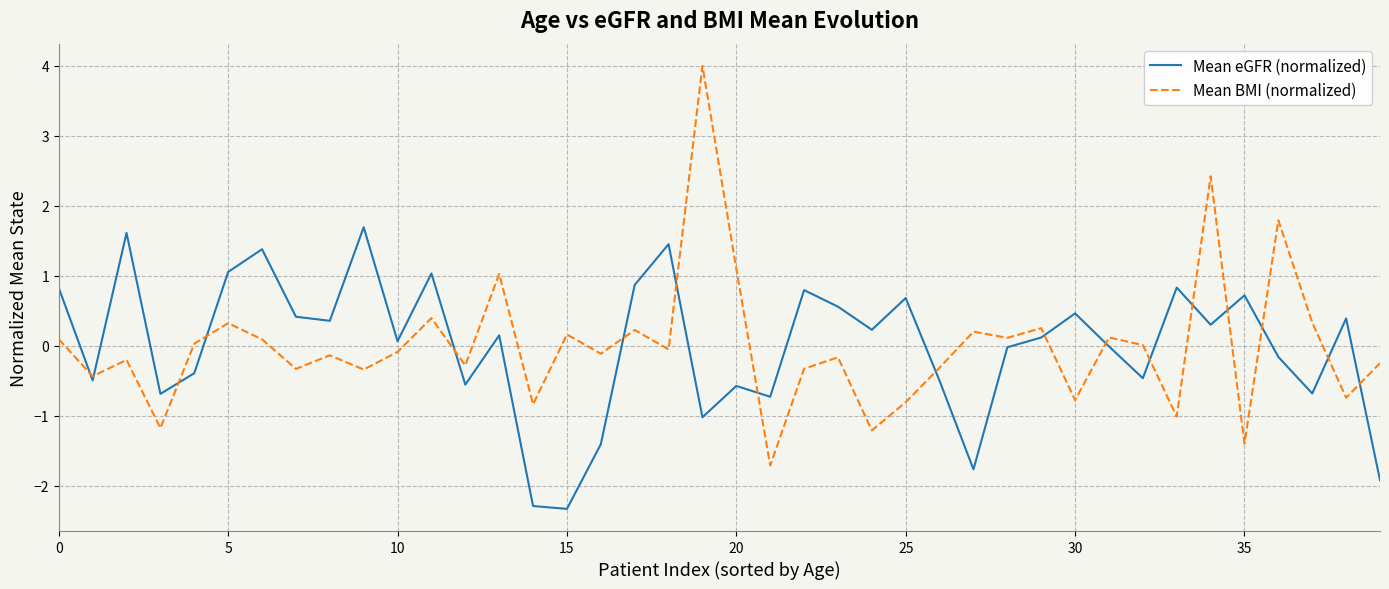

List the series in order of their peak value, highest first.

Mean BMI (normalized), Mean eGFR (normalized)